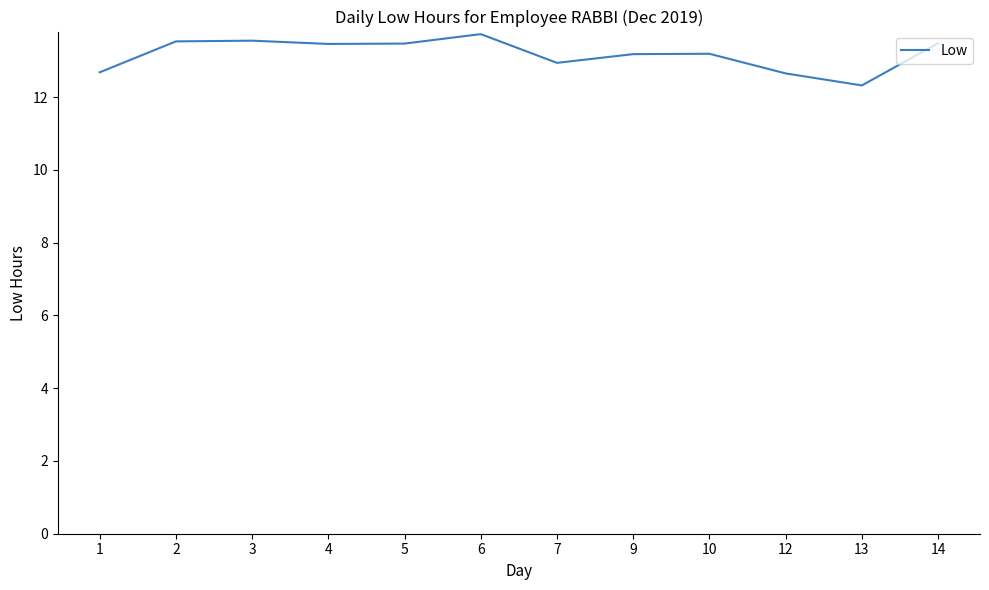

What is the change in value from 9 to 12?

-0.5